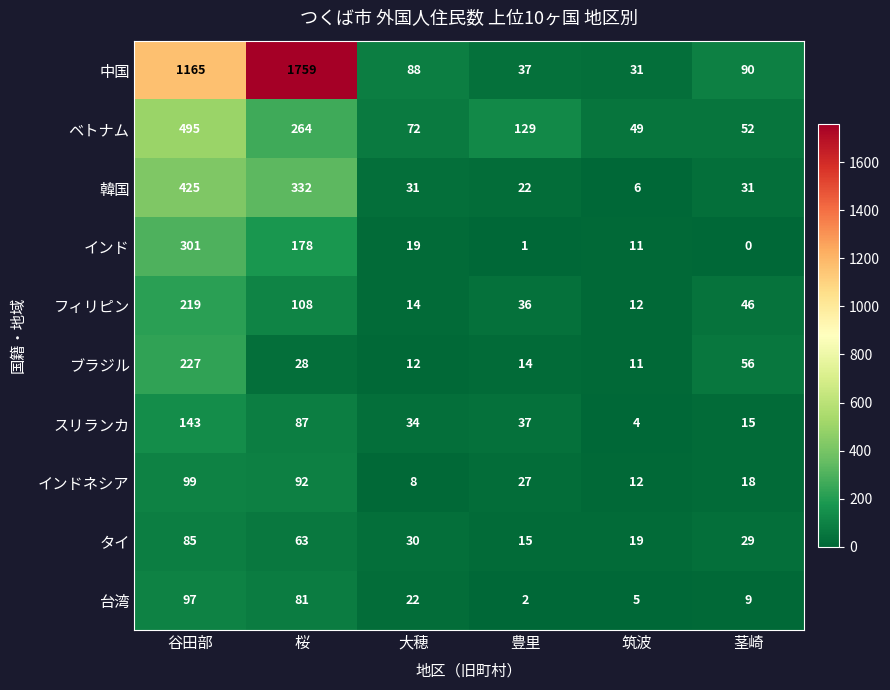

How many values in the フィリピン series are below 46?

3